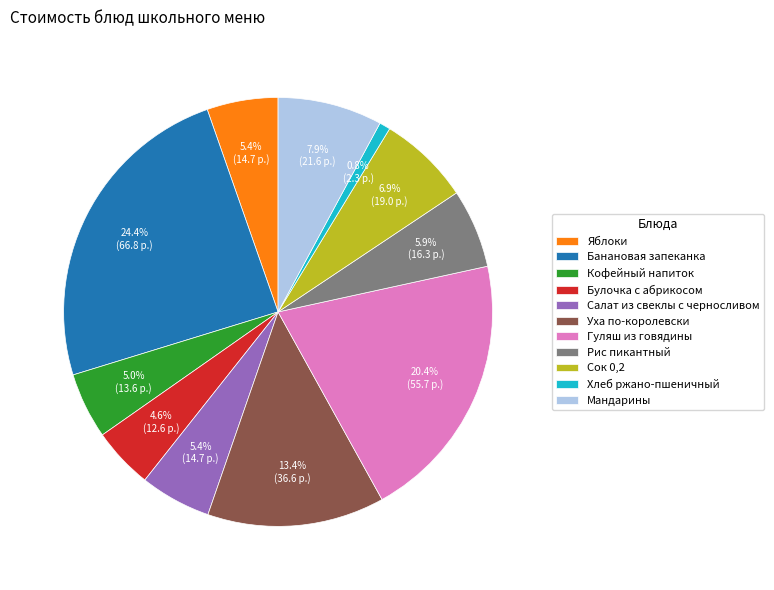

To the nearest percent, what percentage of the pie is Сок 0,2?

7%